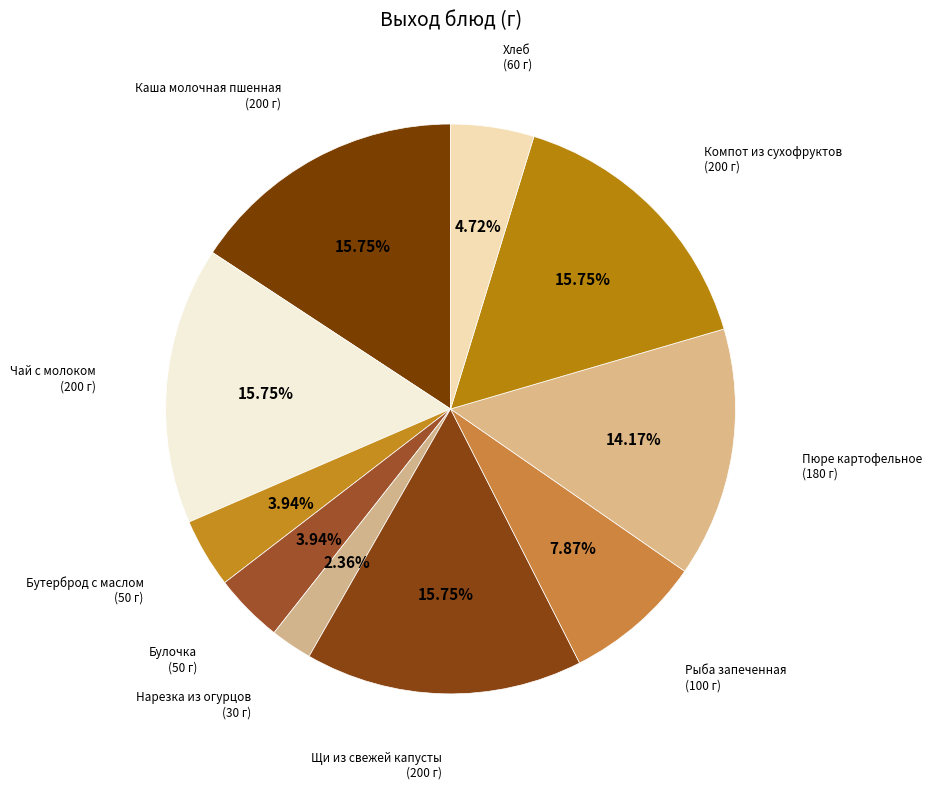

Which category has the biggest portion of the pie?

Каша молочная пшенная